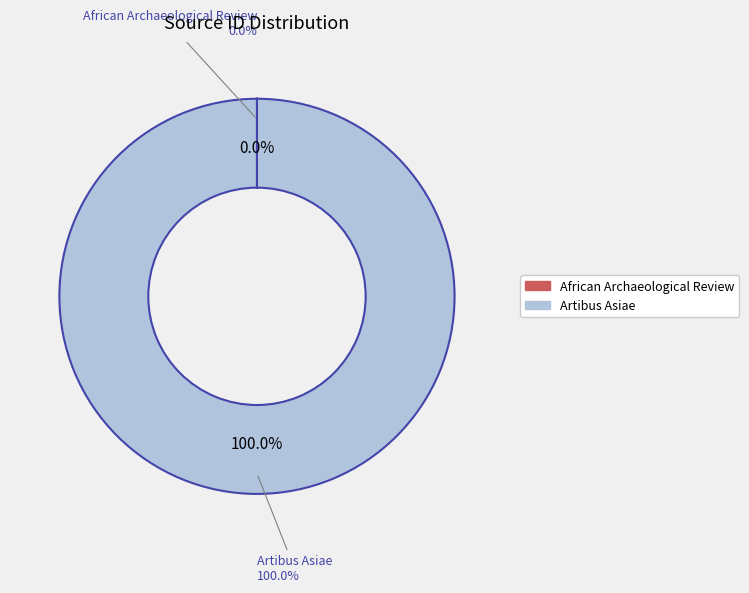

The African Archaeological Review slice represents 0% of the pie. True or false?

True